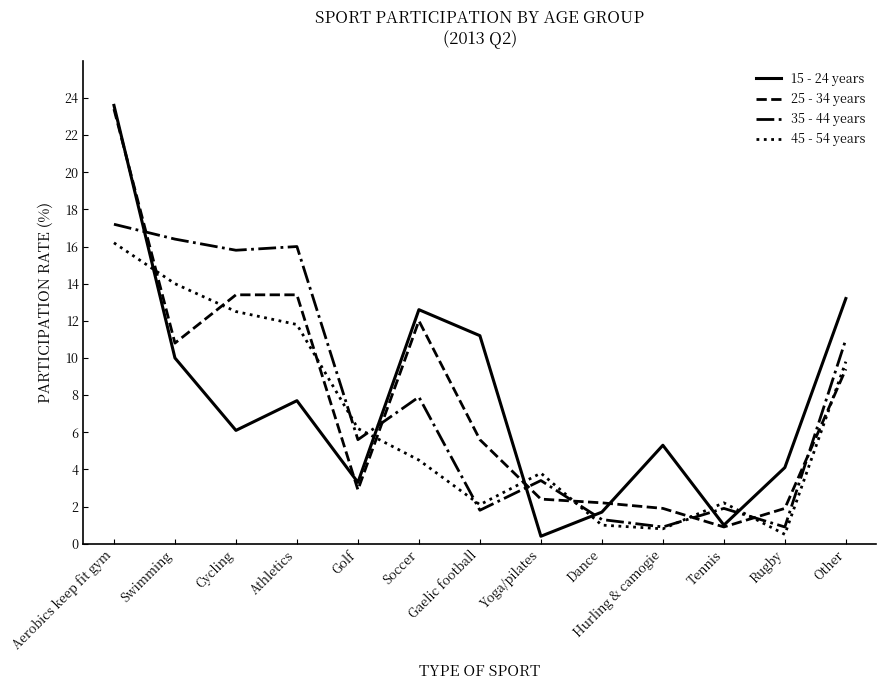

How many values in the 25 - 34 years series are below 5?

6